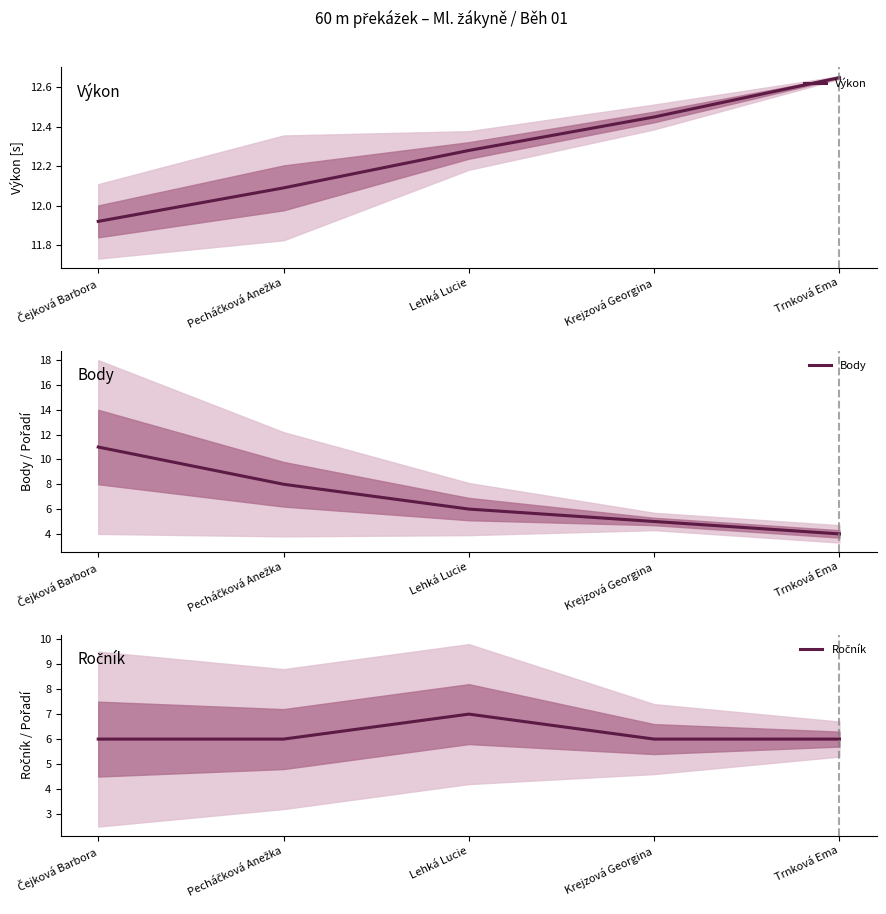

What is the spread (max minus min) of values at Lehká Lucie?

6.3